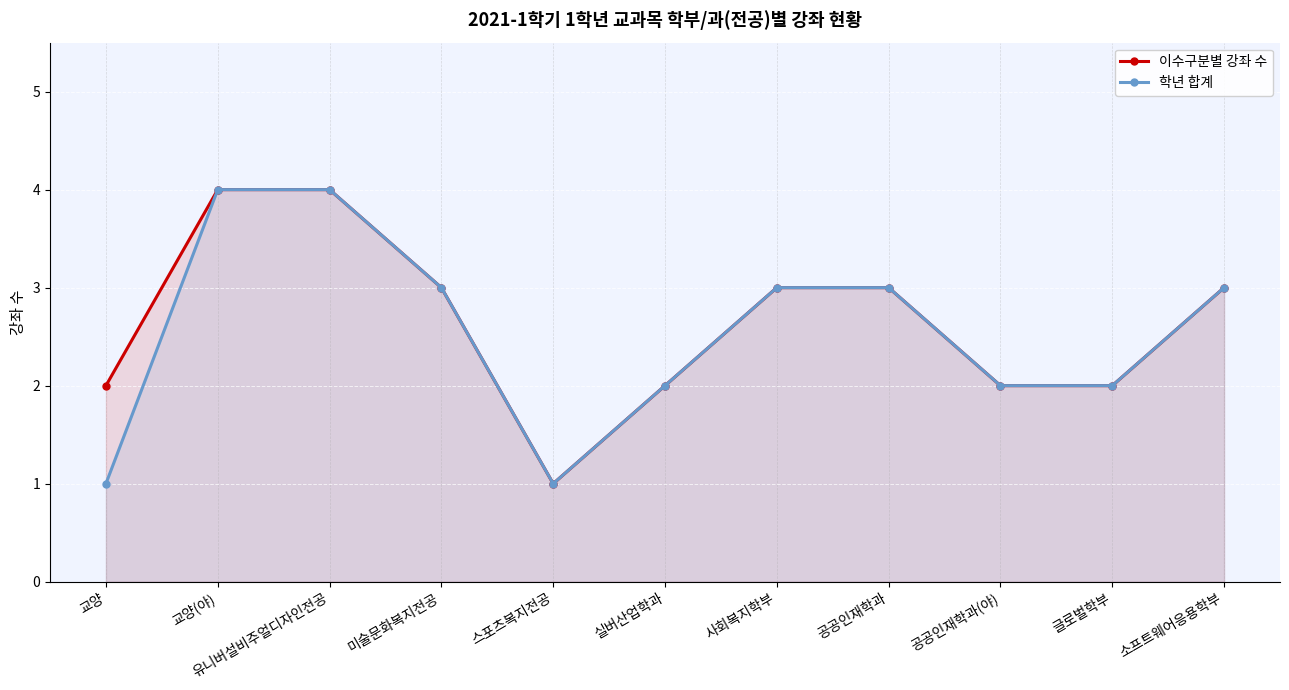

Which series has the largest total across all categories?

이수구분별 강좌 수